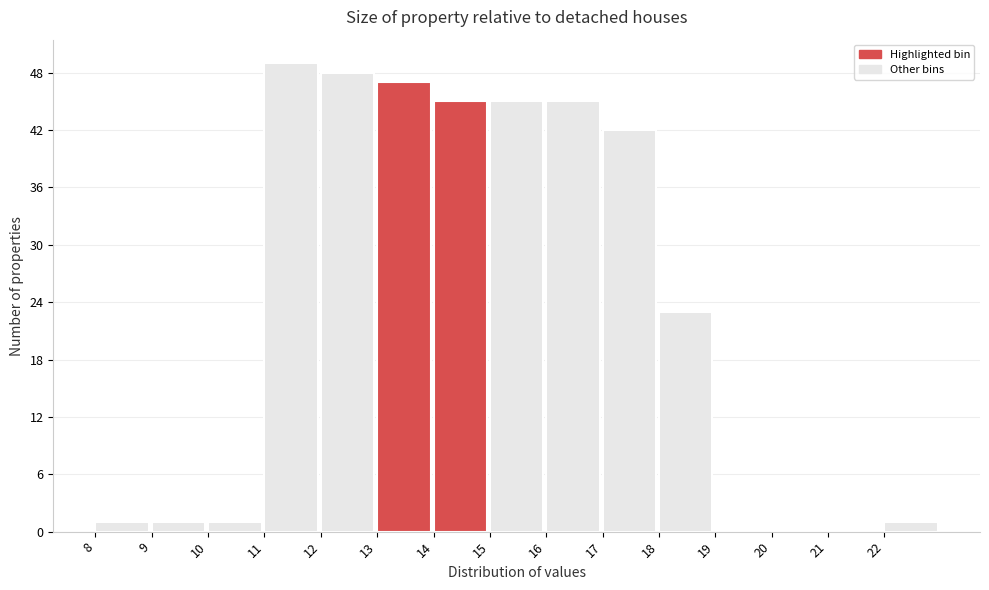

Which range on the x-axis has the tallest bar?

11 to 12